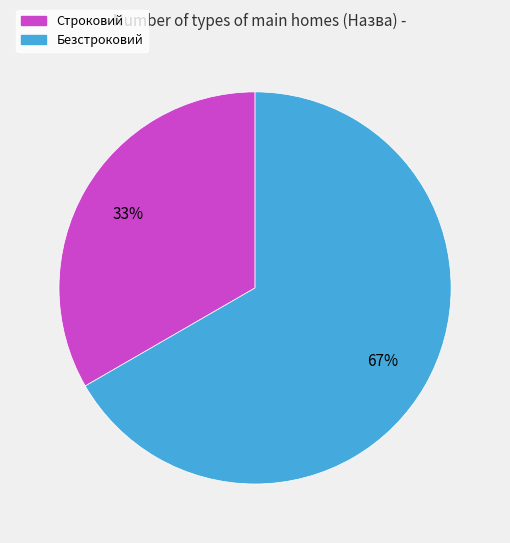

To the nearest percent, what portion does Строковий represent?

33%